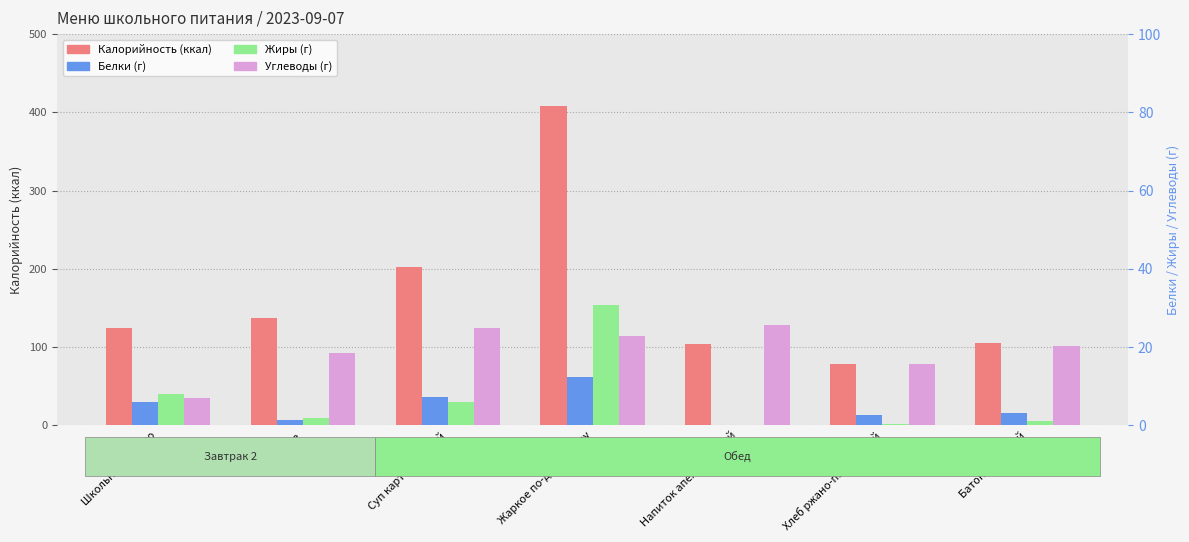

Which series has the largest range (max minus min)?

Калорийность